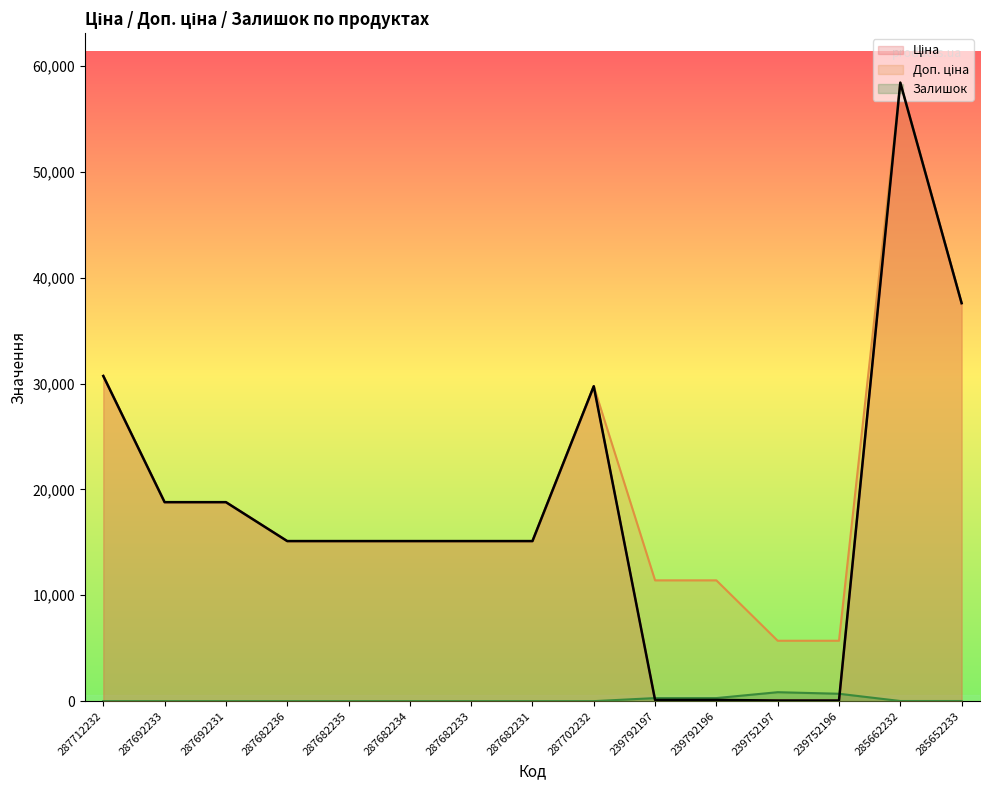

Does the chart display data point markers on the line(s)?

No